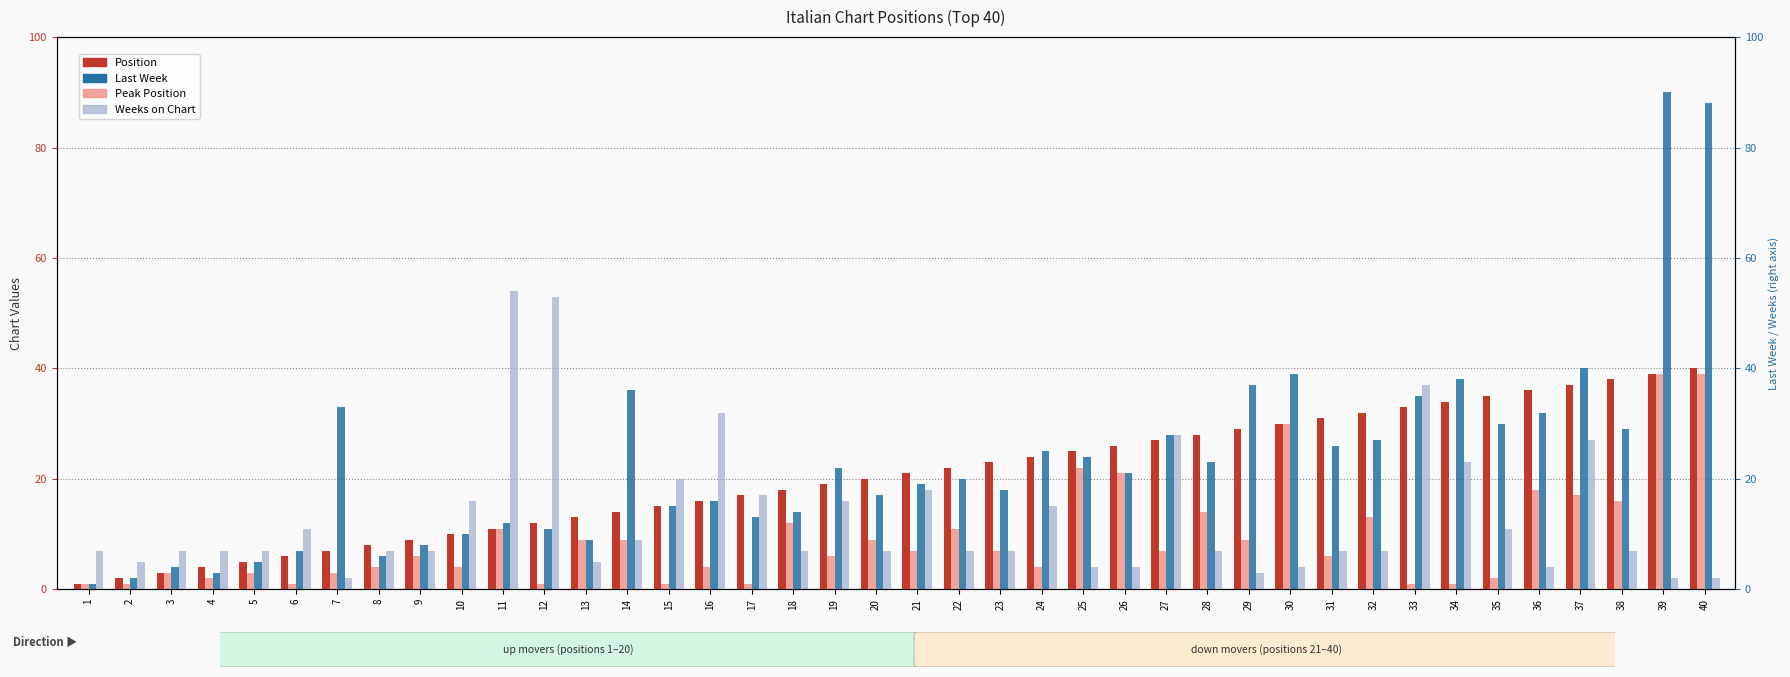

How many bars are there in each group?

4